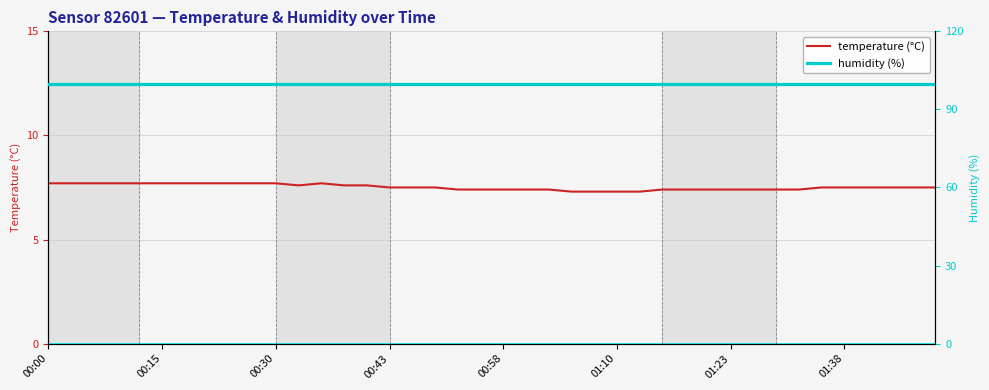

List the series in order of their peak value, lowest first.

temperature, humidity